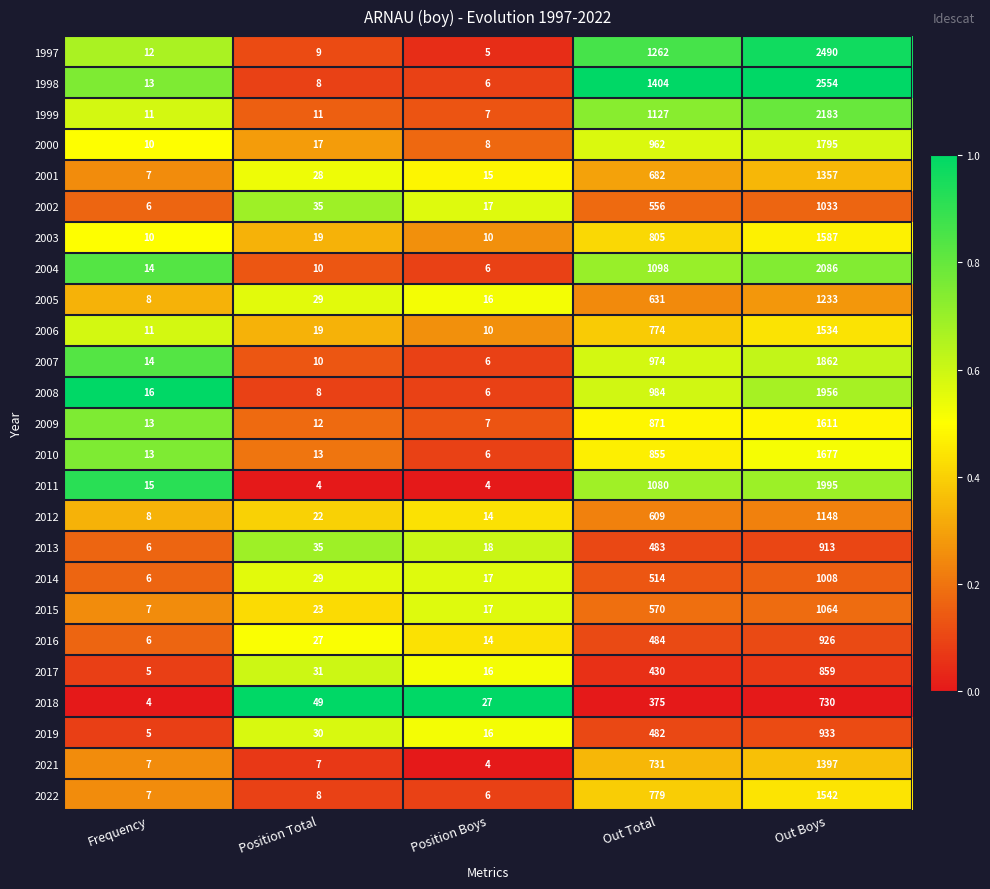

List the labels in order of 2013 value, smallest first.

Frequency, Position Boys, Position Total, Out Total, Out Boys